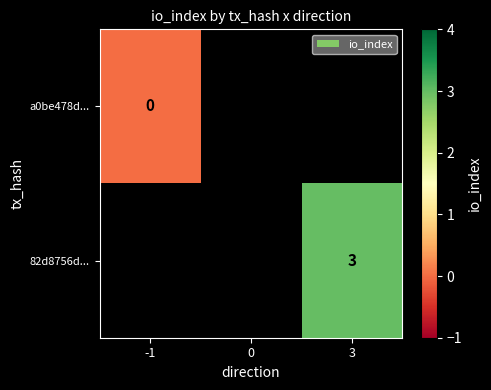

Between -1 and 3, which is larger?

3